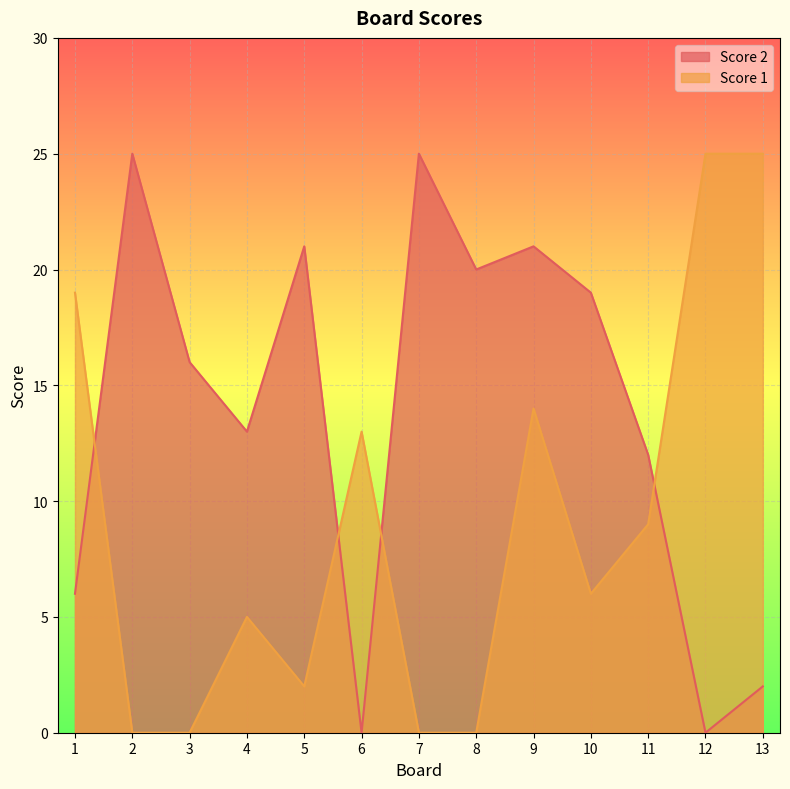

At which category is the sum across all series the highest?

9